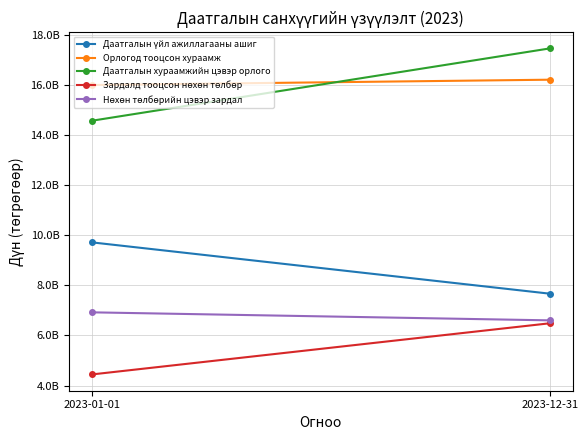

What is the greatest value displayed?

17446474444.9